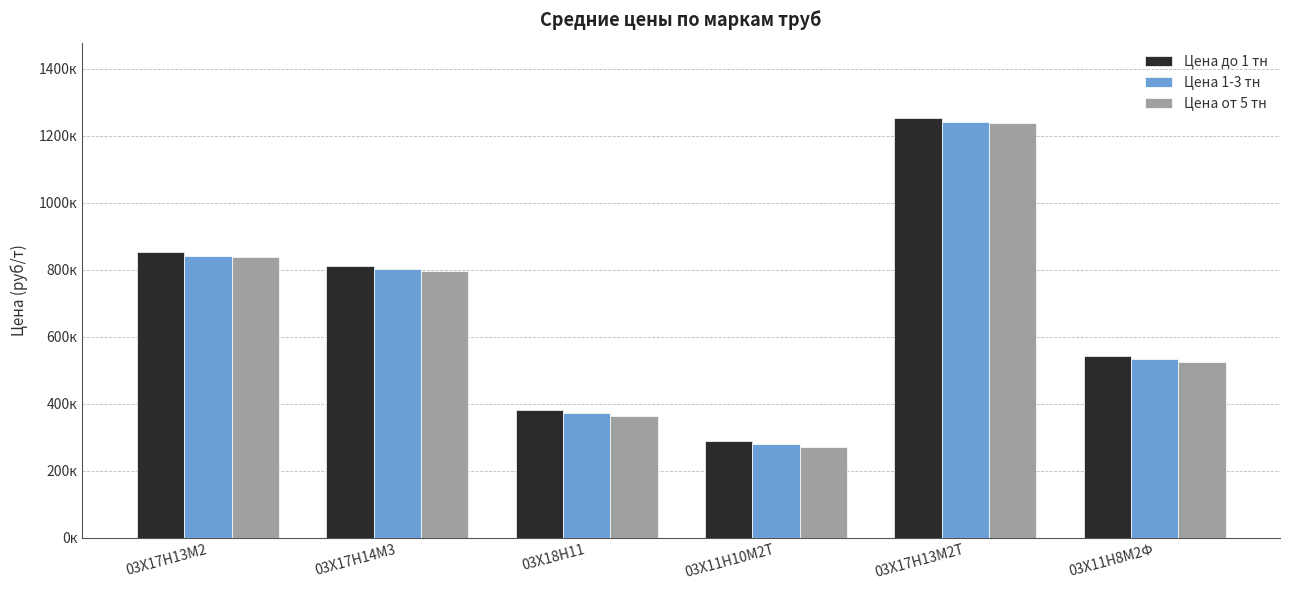

Where does the Цена 1-3 тн series first go above 801000?

03Х17Н13М2